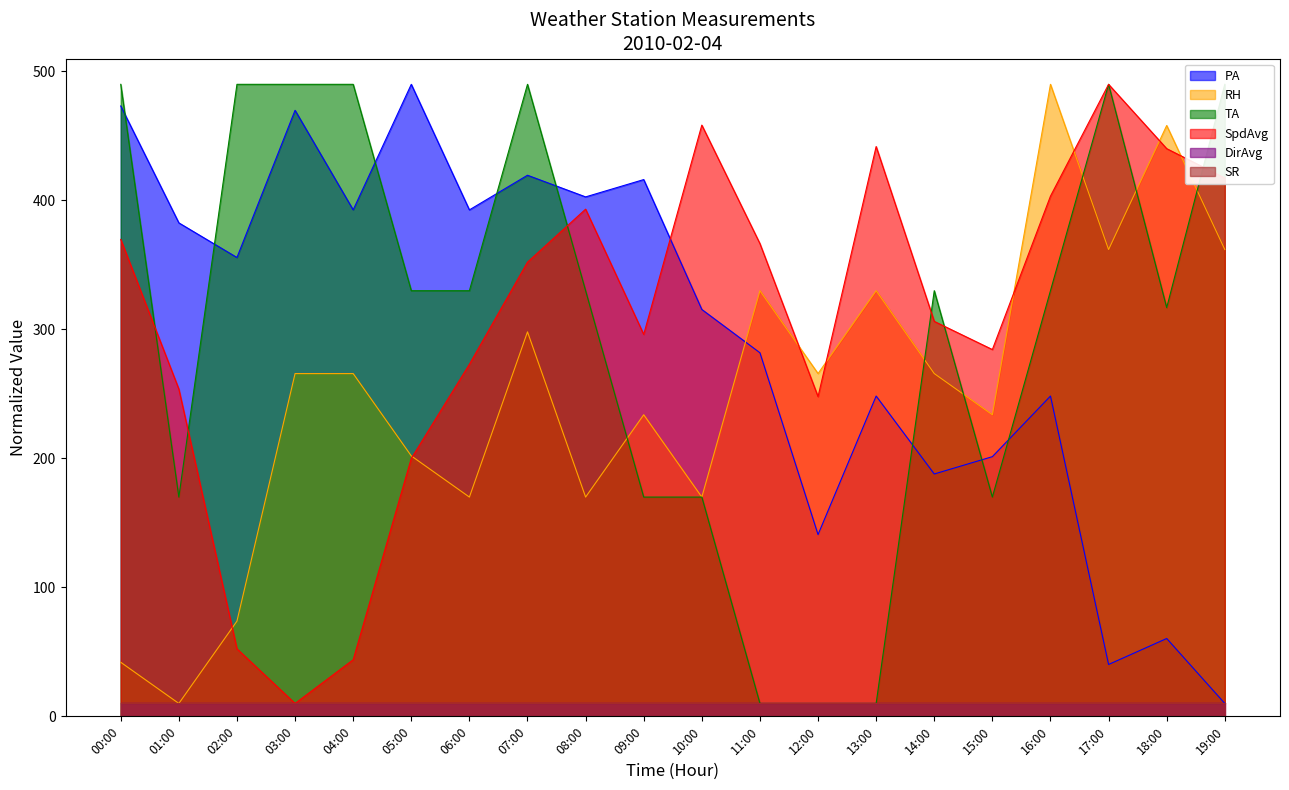

True or false: SpdAvg and PA intersect in this chart.

True